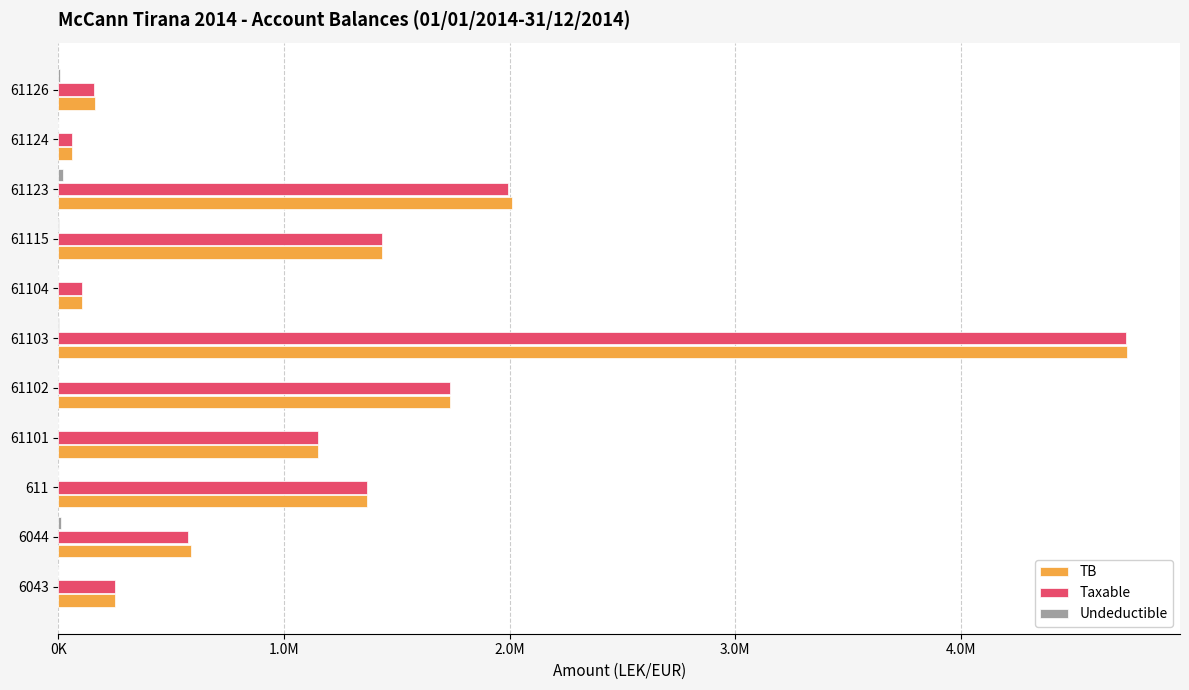

Count the number of categories in the chart.

11